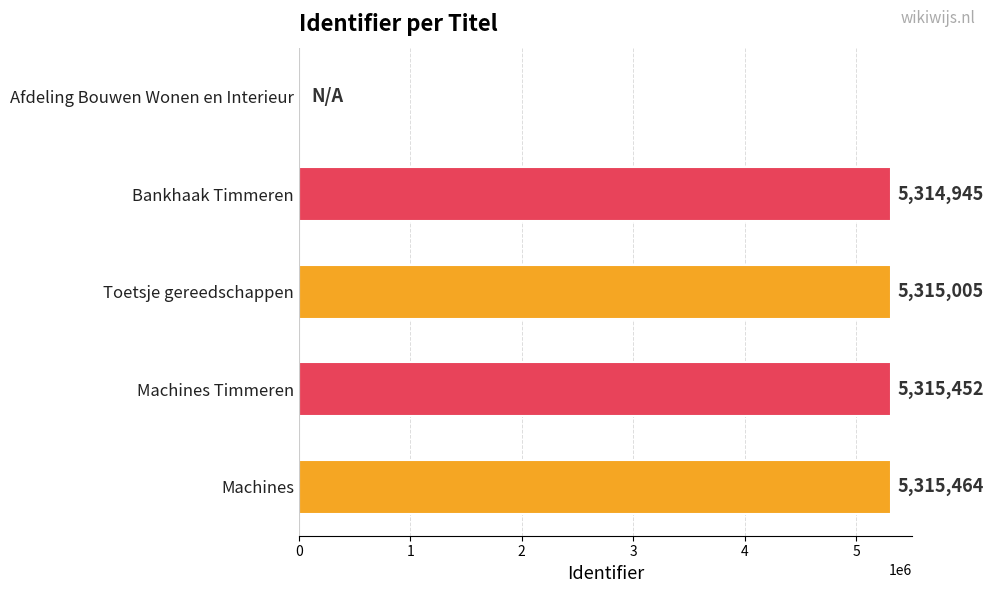

Reading top to bottom, extract all data points from this chart.

Afdeling Bouwen Wonen en Interieur=0	Bankhaak Timmeren=5314945	Toetsje gereedschappen=5315005	Machines Timmeren=5315452	Machines=5315464